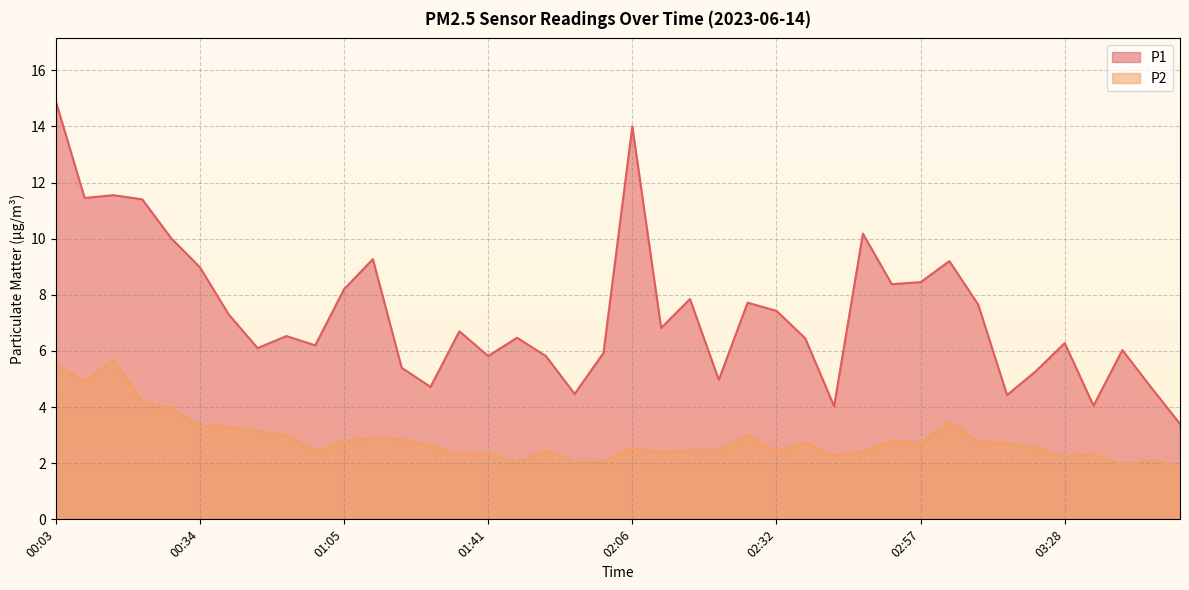

Where is the first local maximum for P2?

00:13